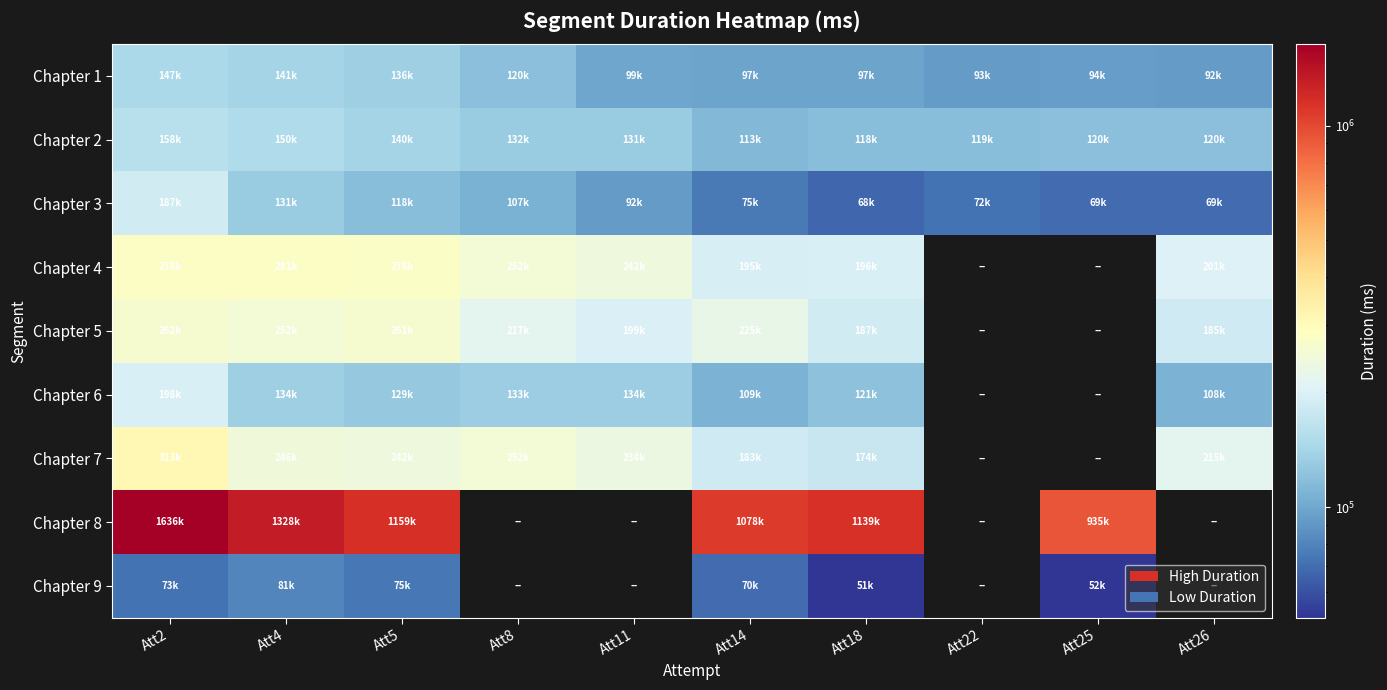

True or false: Chapter 3 has a value of 106995.0 at Att8.

True